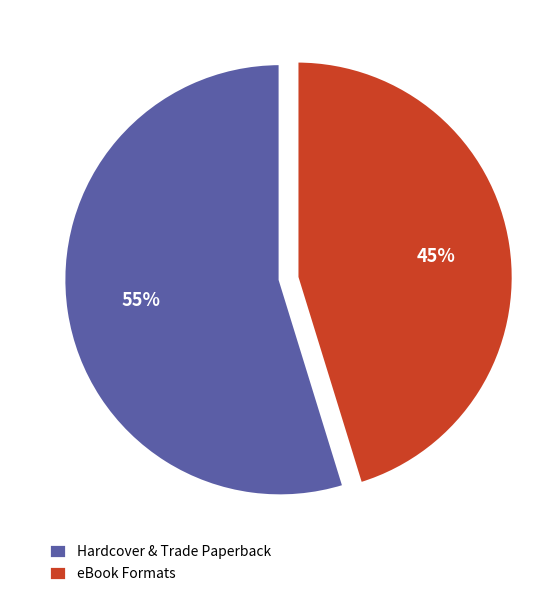

Is there any slice that represents more than half of the pie?

Yes